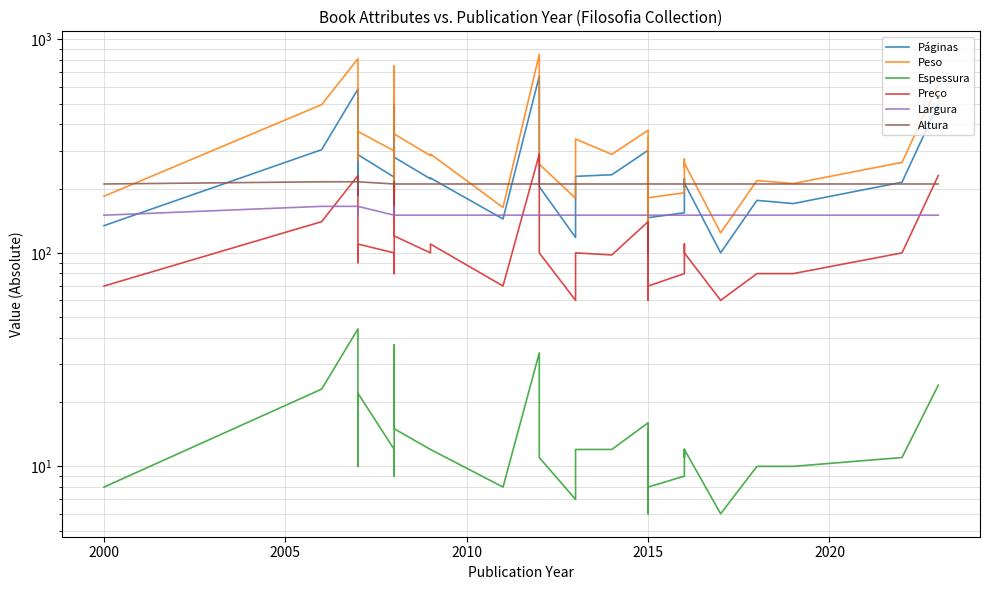

What is the value of the Espessura point at the 29th from the left?

10.0